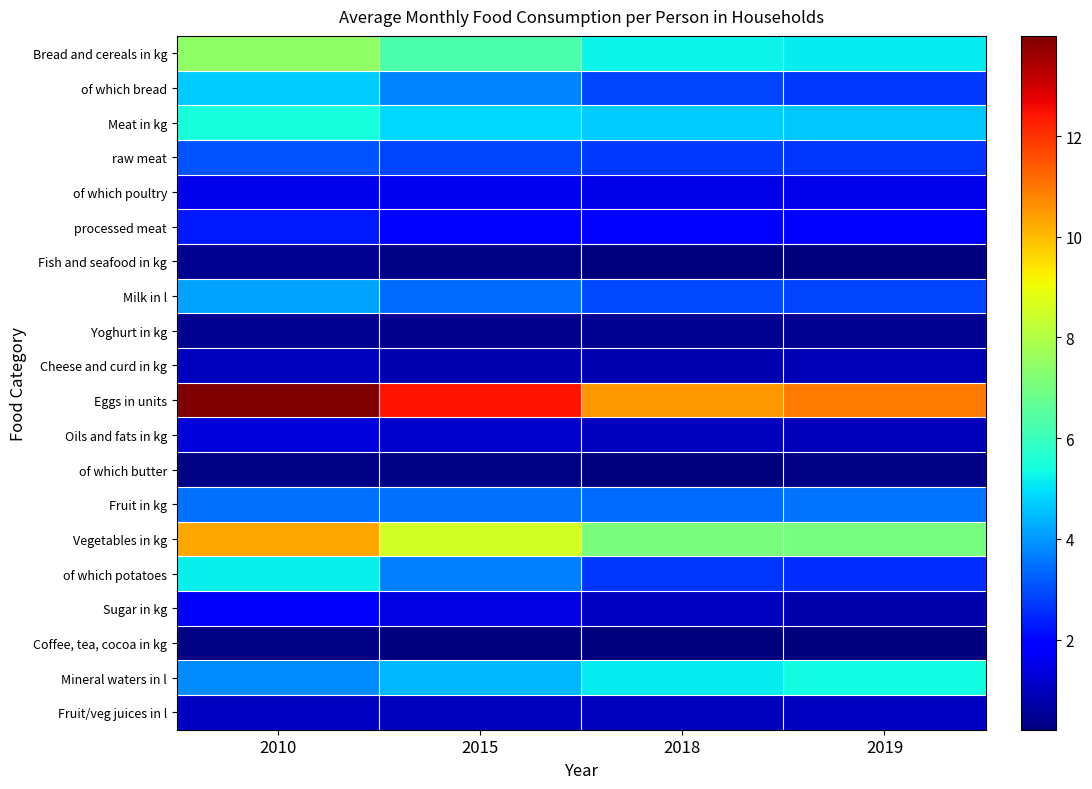

Between 2018 and 2019, which series saw the biggest shift?

Eggs in units